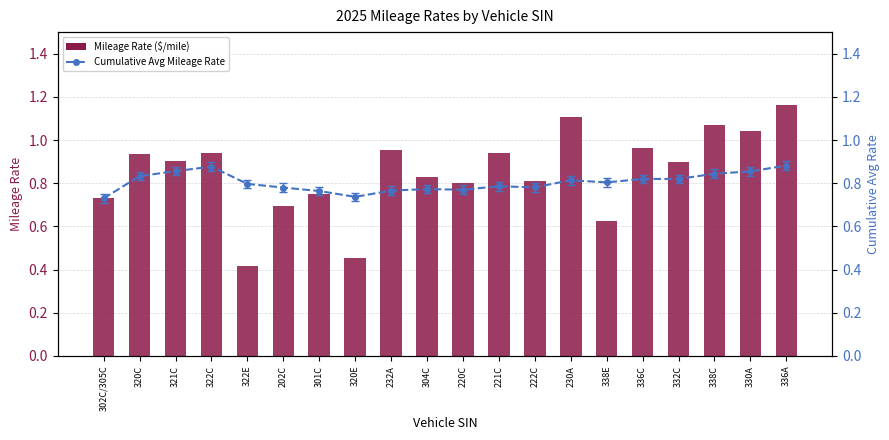

What is the value of the 11th bar from the left?

0.8